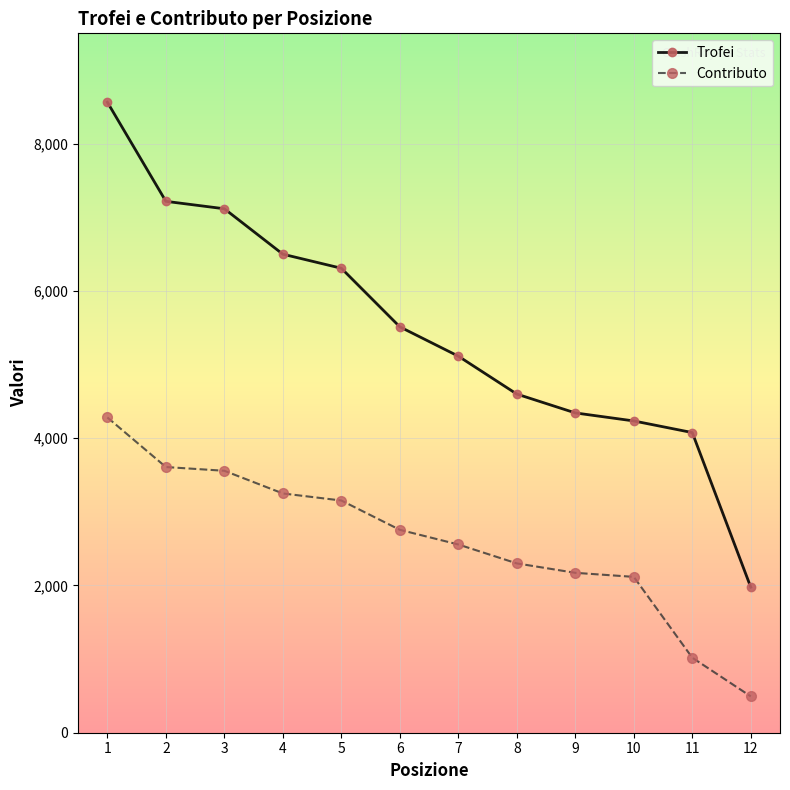

Reading left to right, list all the values displayed in this chart.

Trofei: 8564	7218	7117	6500	6309	5513	5115	4600	4344	4235	4077	1977
Contributo: 4282	3609	3558	3250	3154	2756	2557	2300	2172	2117	1019	494